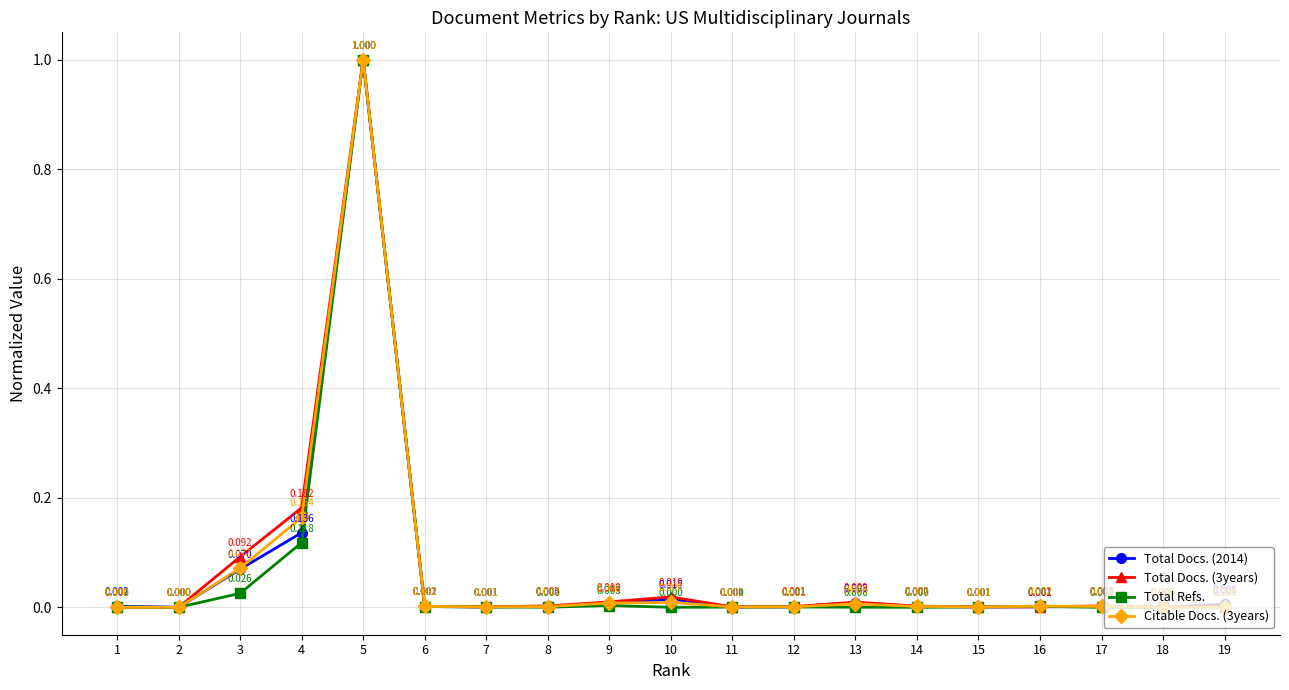

Between 11 and 13, which series saw the biggest shift?

Total Docs. (3years)